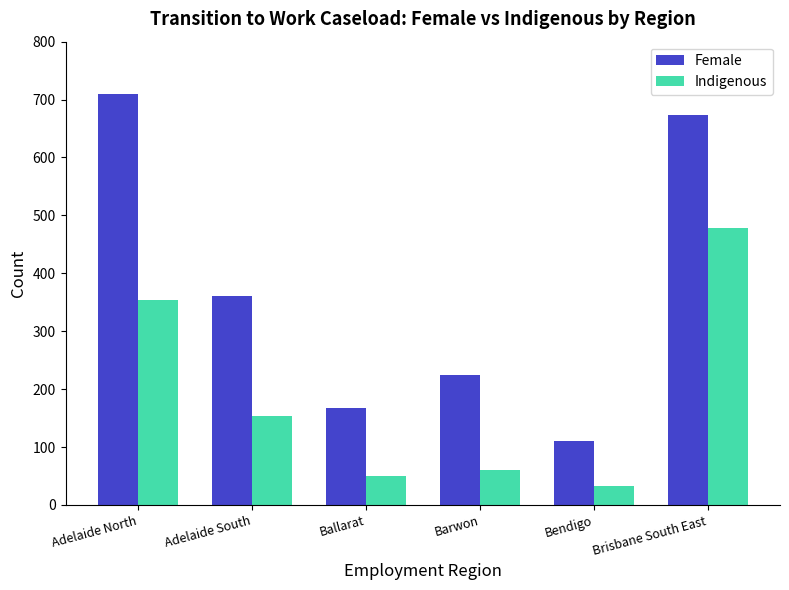

What is the spread (max minus min) of values at Bendigo?

77